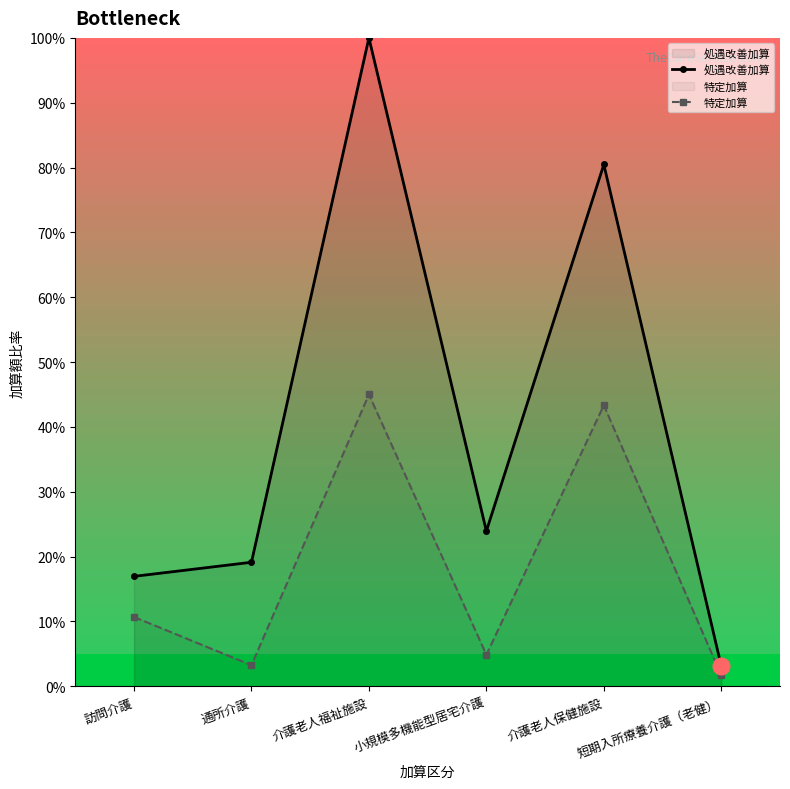

True or false: 処遇改善加算 has a value of 0.0 at 短期入所療養介護（老健）.

False